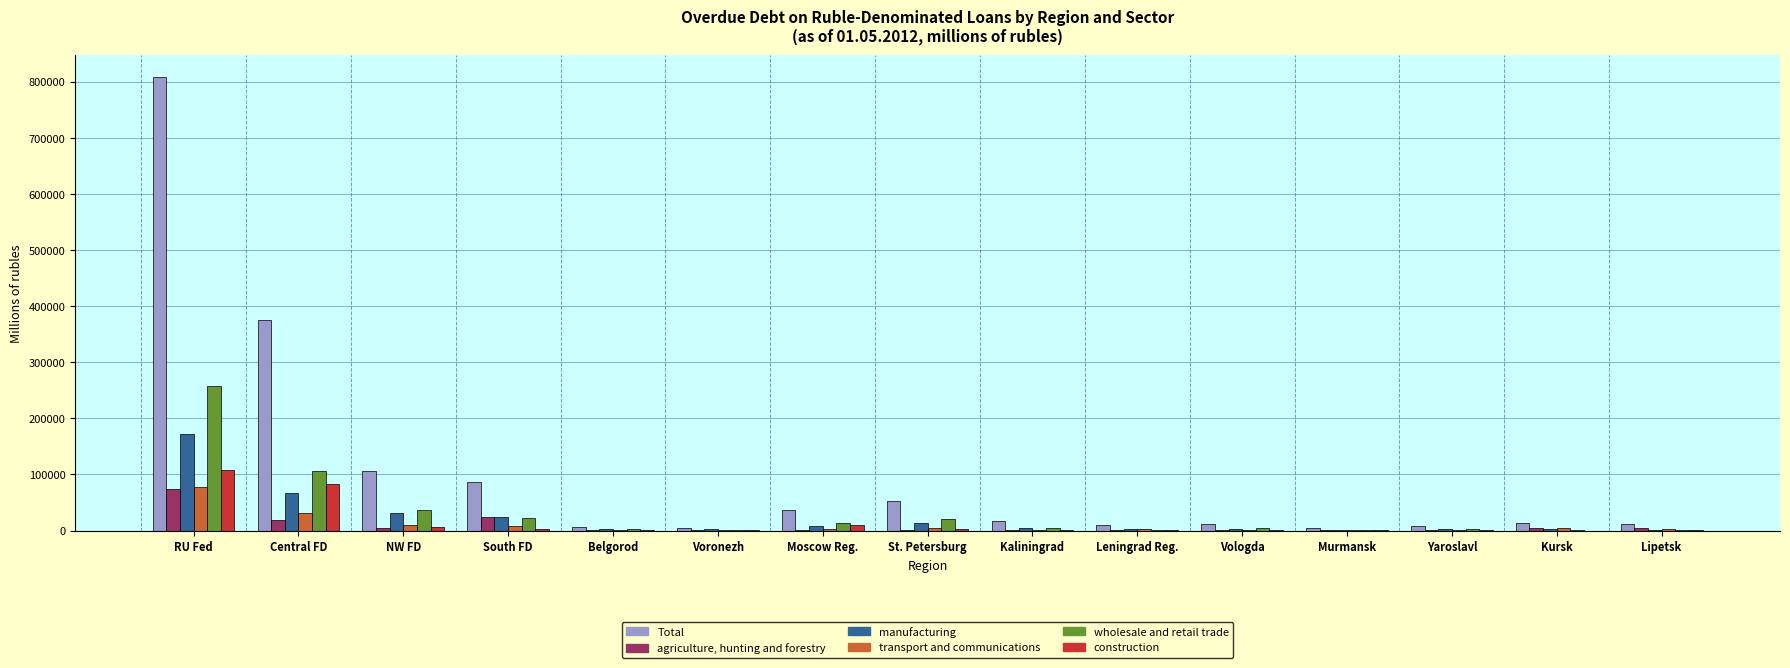

The value of Total at St. Petersburg is 52363. True or false?

True